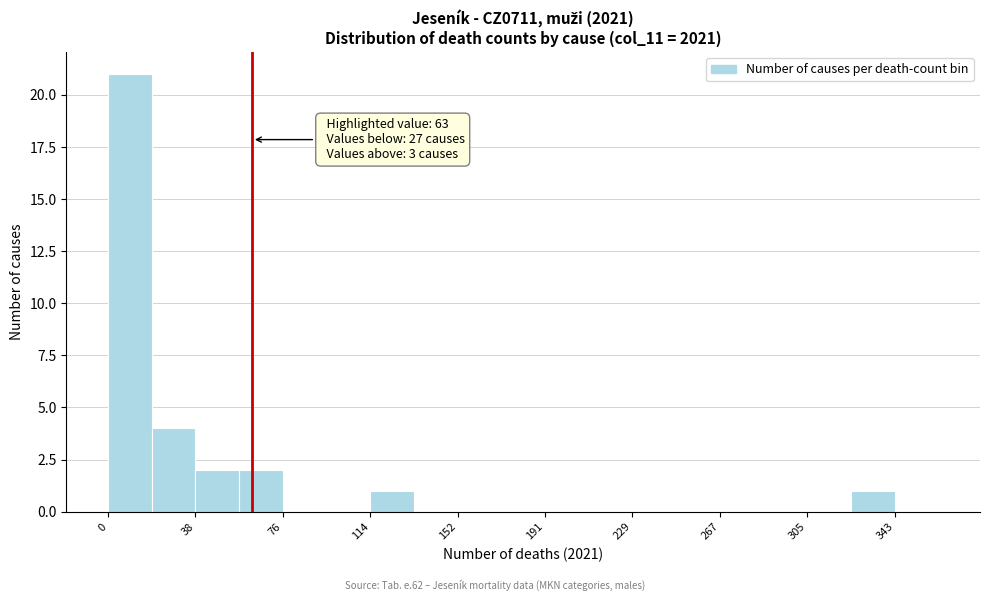

Read against the x-axis, roughly where is the centre of the tallest bar?

10